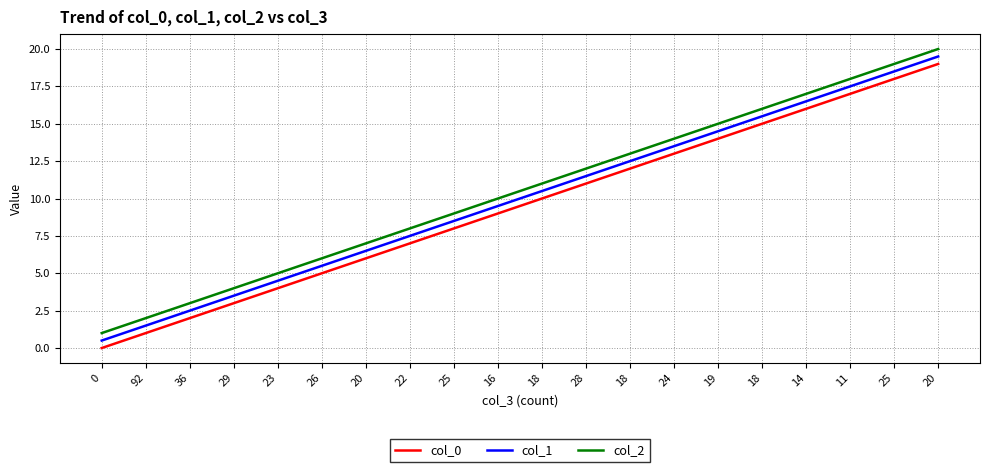

How many lines are shown in the chart?

3